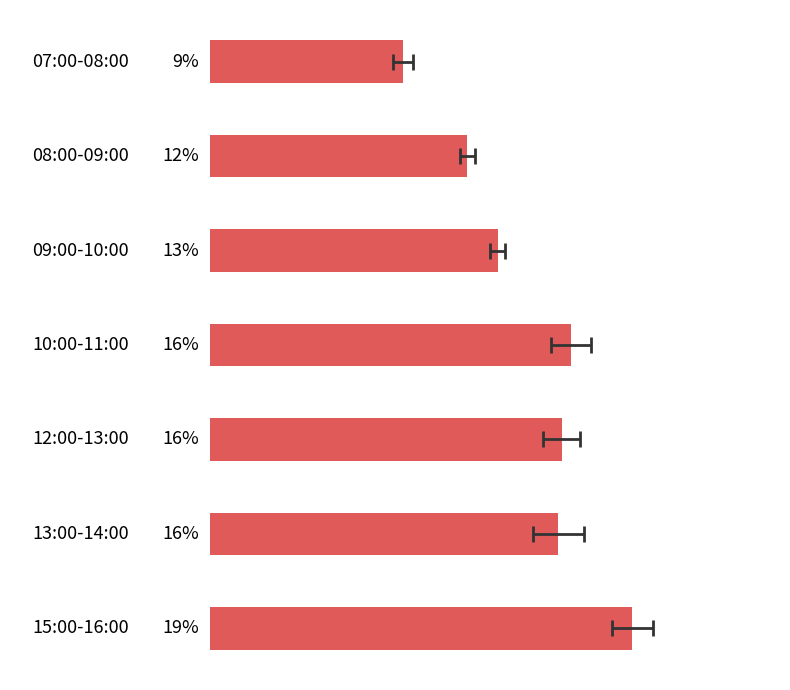

Reading left to right, list all the values displayed in this chart.

8.7	11.6	12.9	16.3	15.8	15.7	19.0